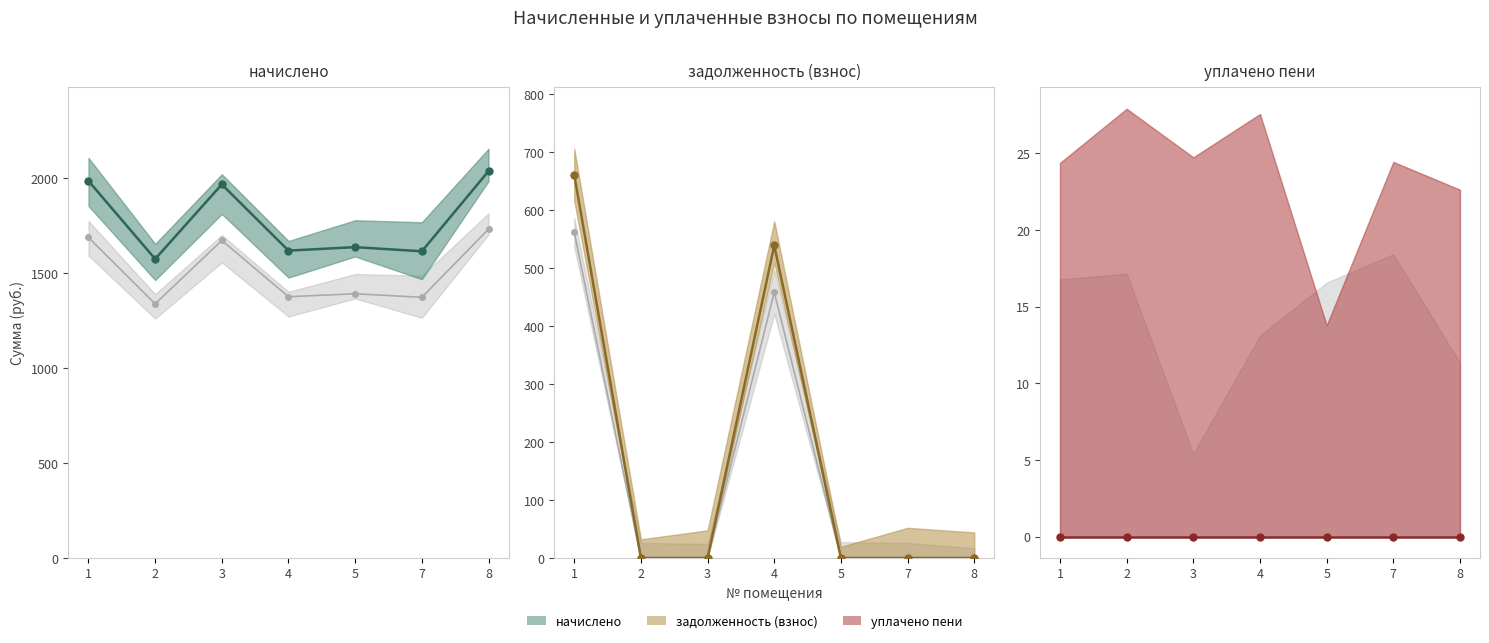

What is the maximum value shown in the chart?

2034.6